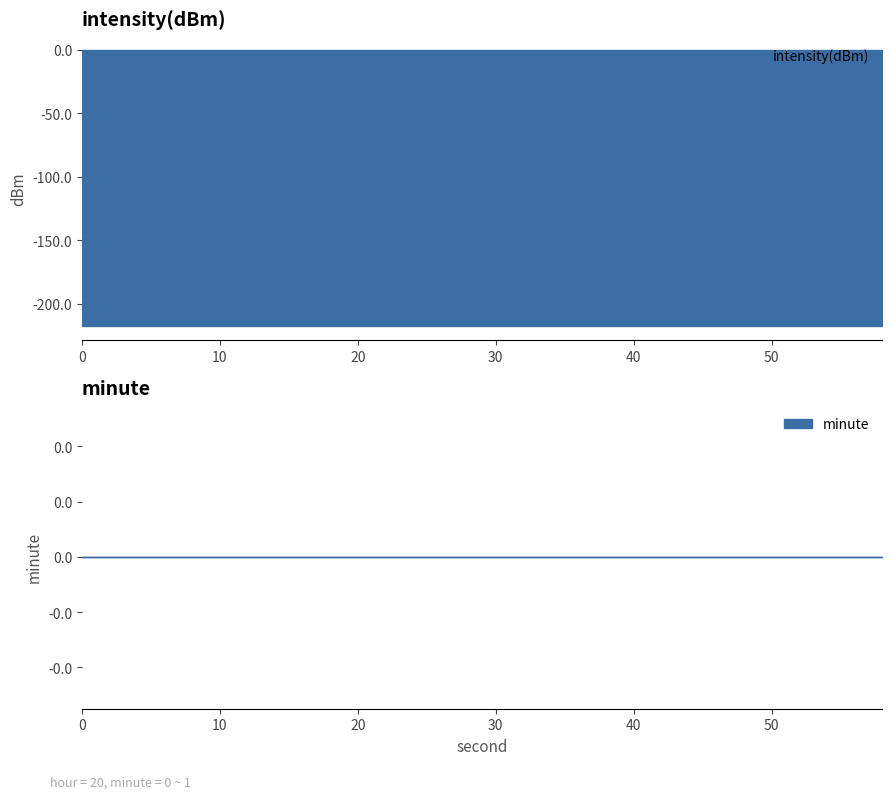

True or false: minute and intensity(dBm) intersect in this chart.

False